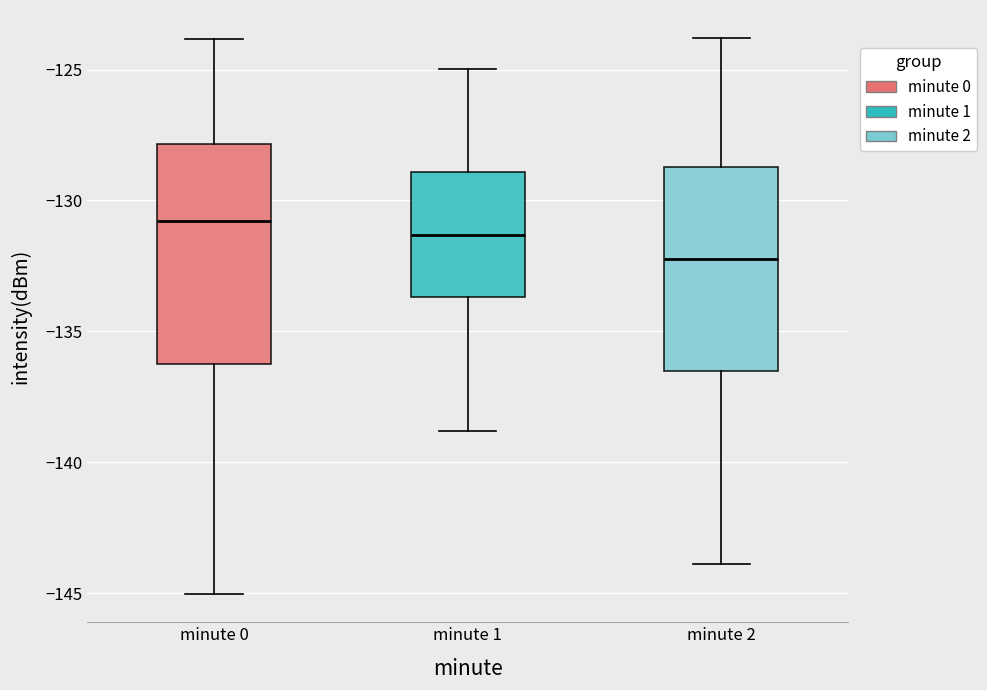

Reading left to right, transcribe this box plot: for each box, give where its median line is, the range the box spans, and where its two whiskers end, as read against the y-axis. The values are not printed on the chart, so give them approximately, as read against the axis.

minute 0: median -131.0, box -136.5 to -128.0, whiskers -145.0 to -124.0
minute 1: median -131.5, box -133.5 to -129.0, whiskers -139.0 to -125.0
minute 2: median -132.0, box -136.5 to -128.5, whiskers -144.0 to -124.0